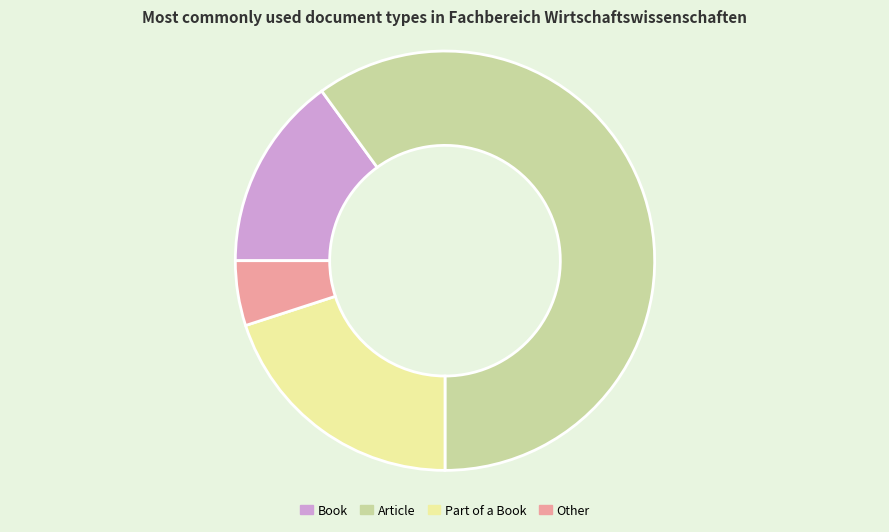

Combined, do Other and Part of a Book account for over 50%?

No